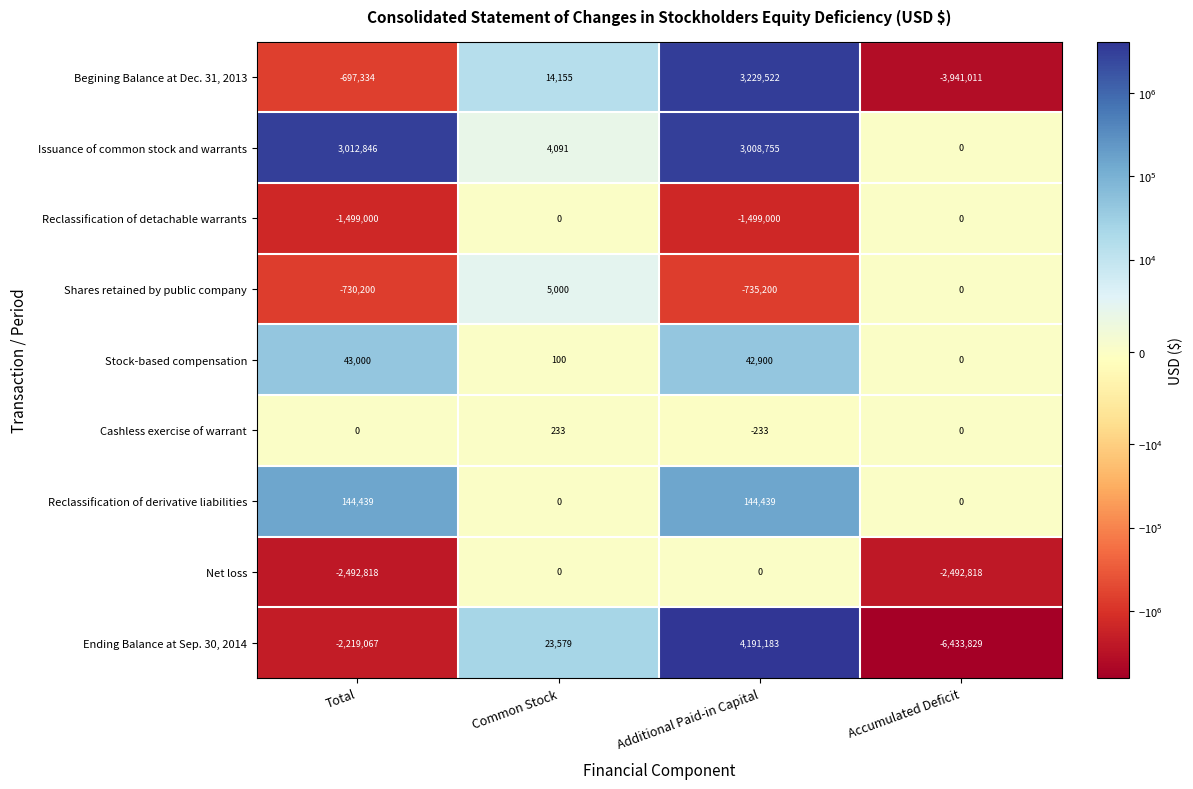

What is the total value across all series at Accumulated Deficit?

-12867658